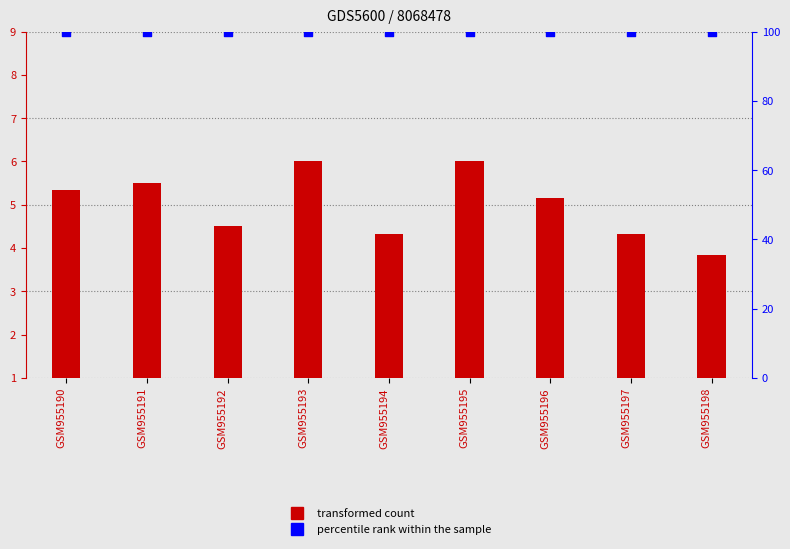

What is the total value across all series at GSM955198?

102.8